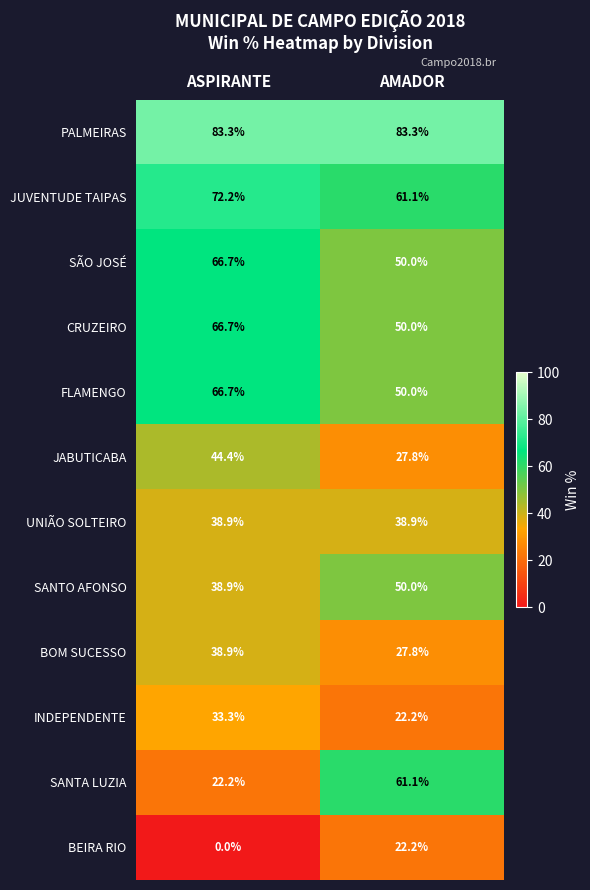

List the labels in order of INDEPENDENTE value, smallest first.

AMADOR, ASPIRANTE